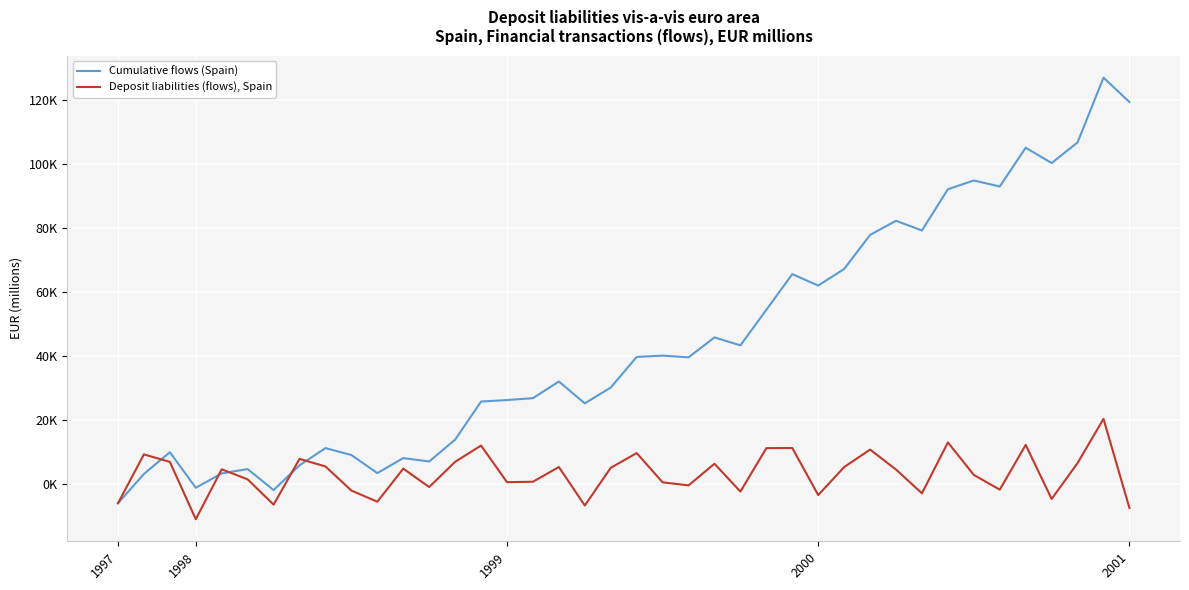

Which series has the widest spread of values?

Cumulative flows (Spain)